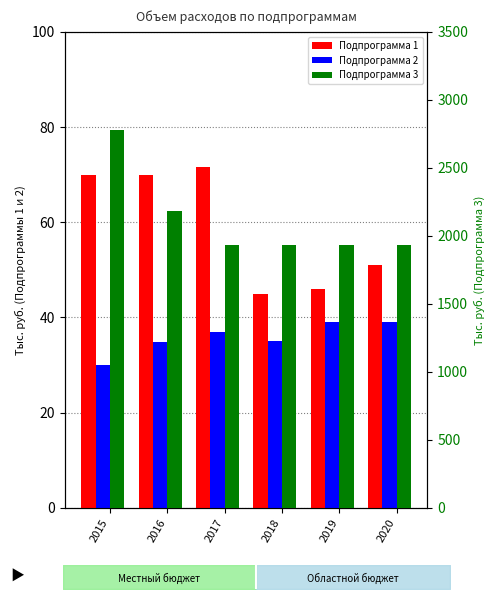

At how many categories does at least one series exceed 2763?

1